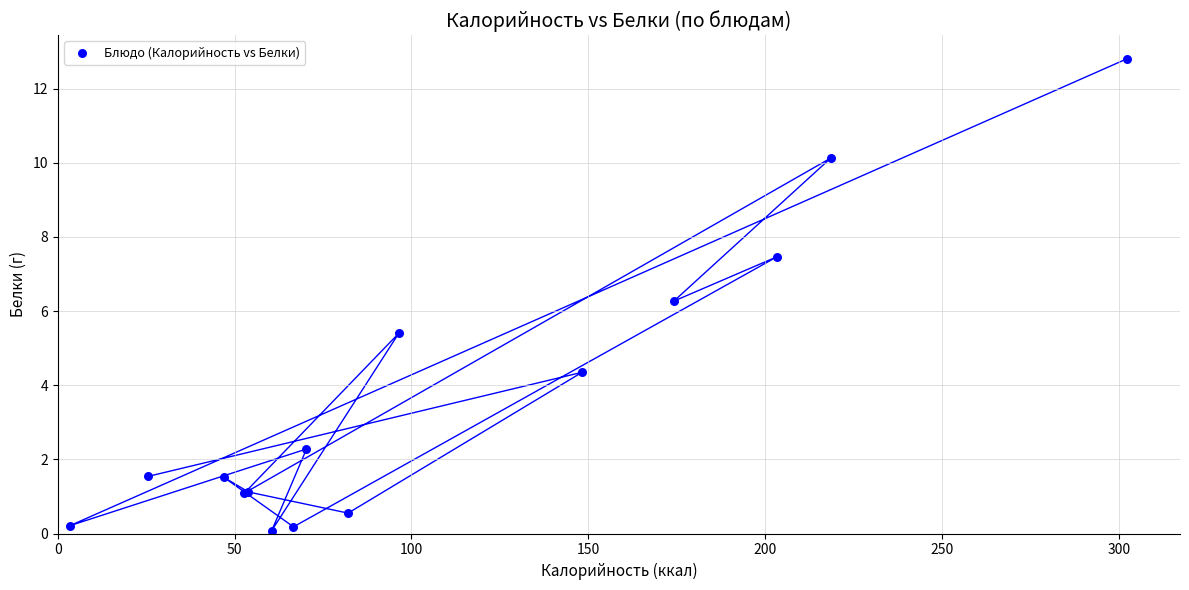

What Y value in the scatter plot is closest to 6?

6.3